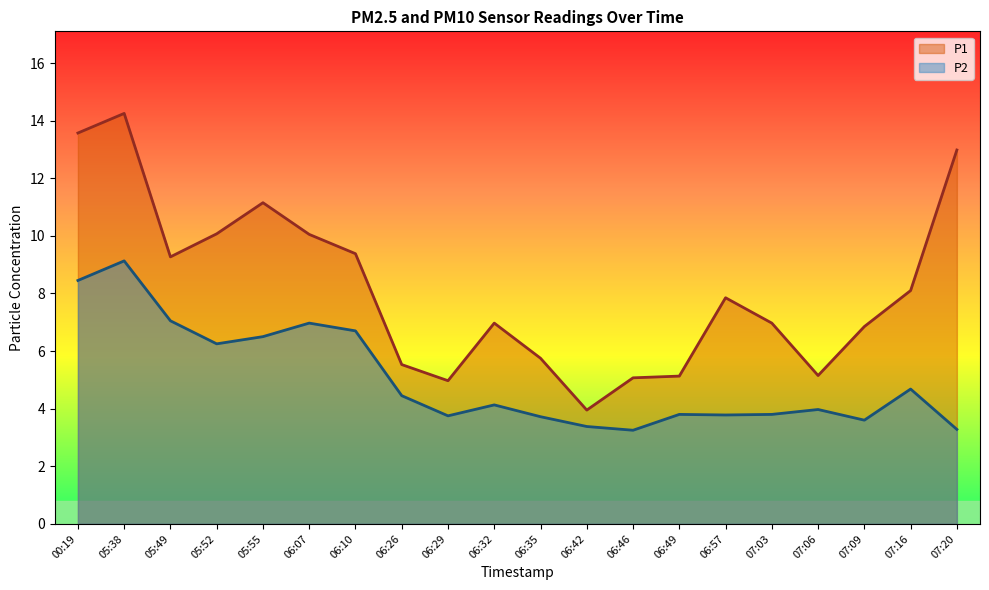

At which category does P2 reach its first local valley?

05:52